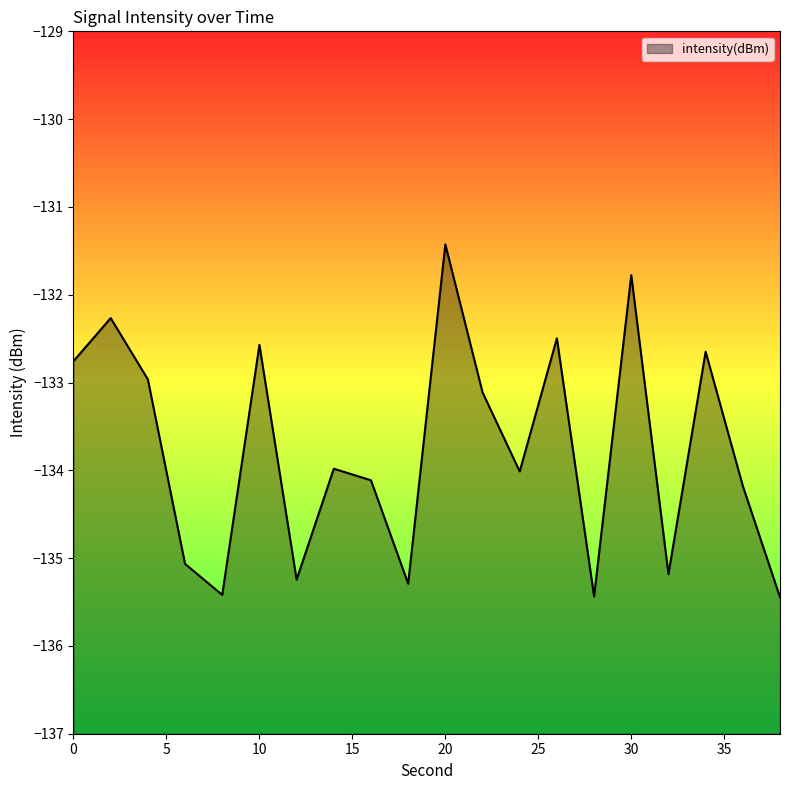

Which category has the highest value across all series?

20